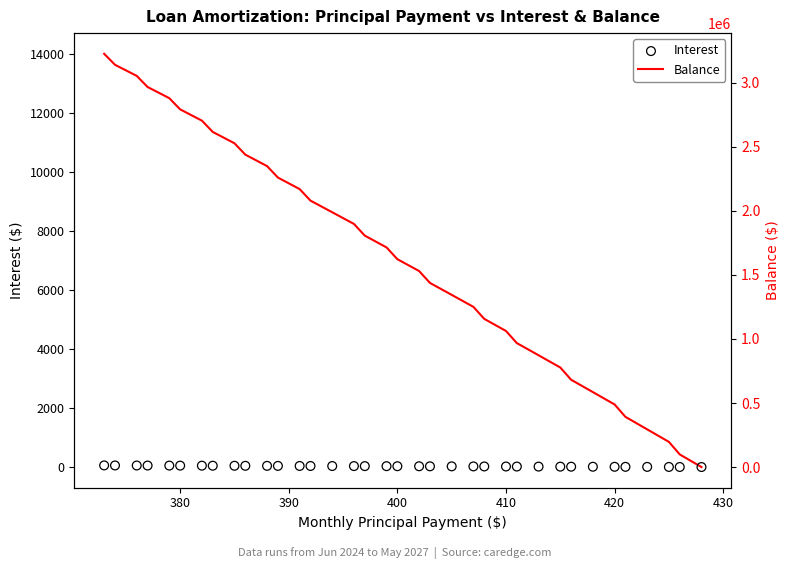

Which series has the largest Y range (max minus min)?

Balance